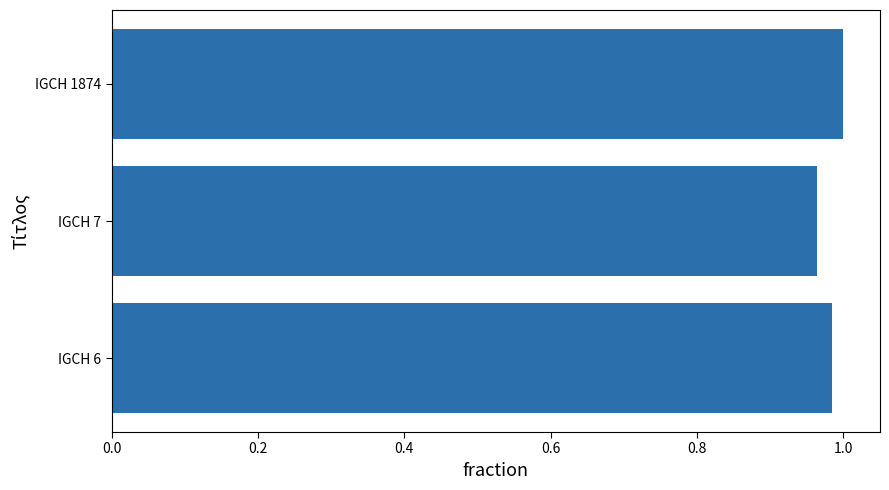

The value at IGCH 7 is 0.5. True or false?

False